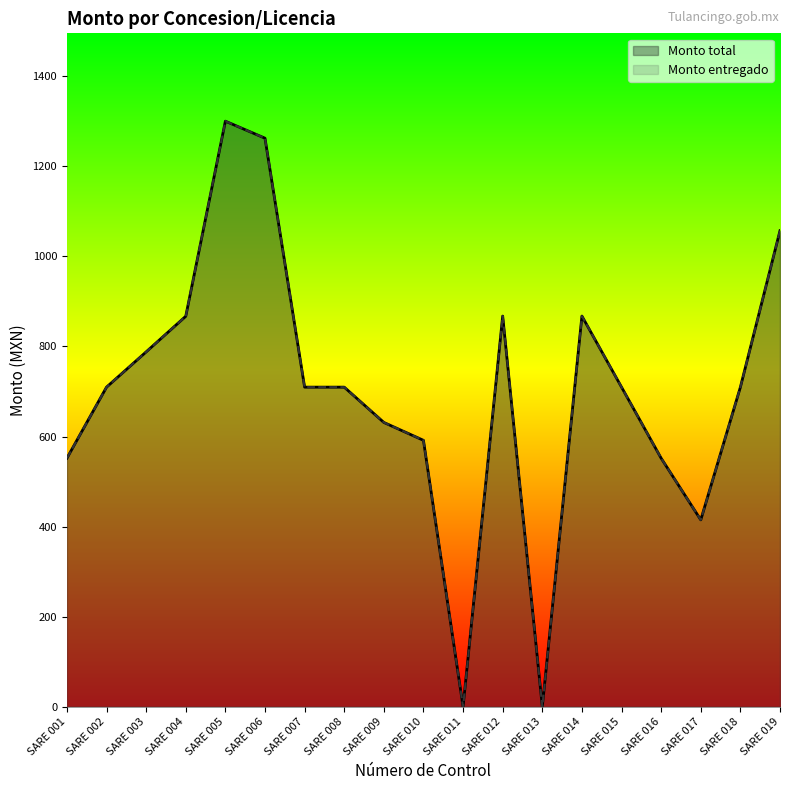

At which label does Monto total first exceed 709?

SARE 002